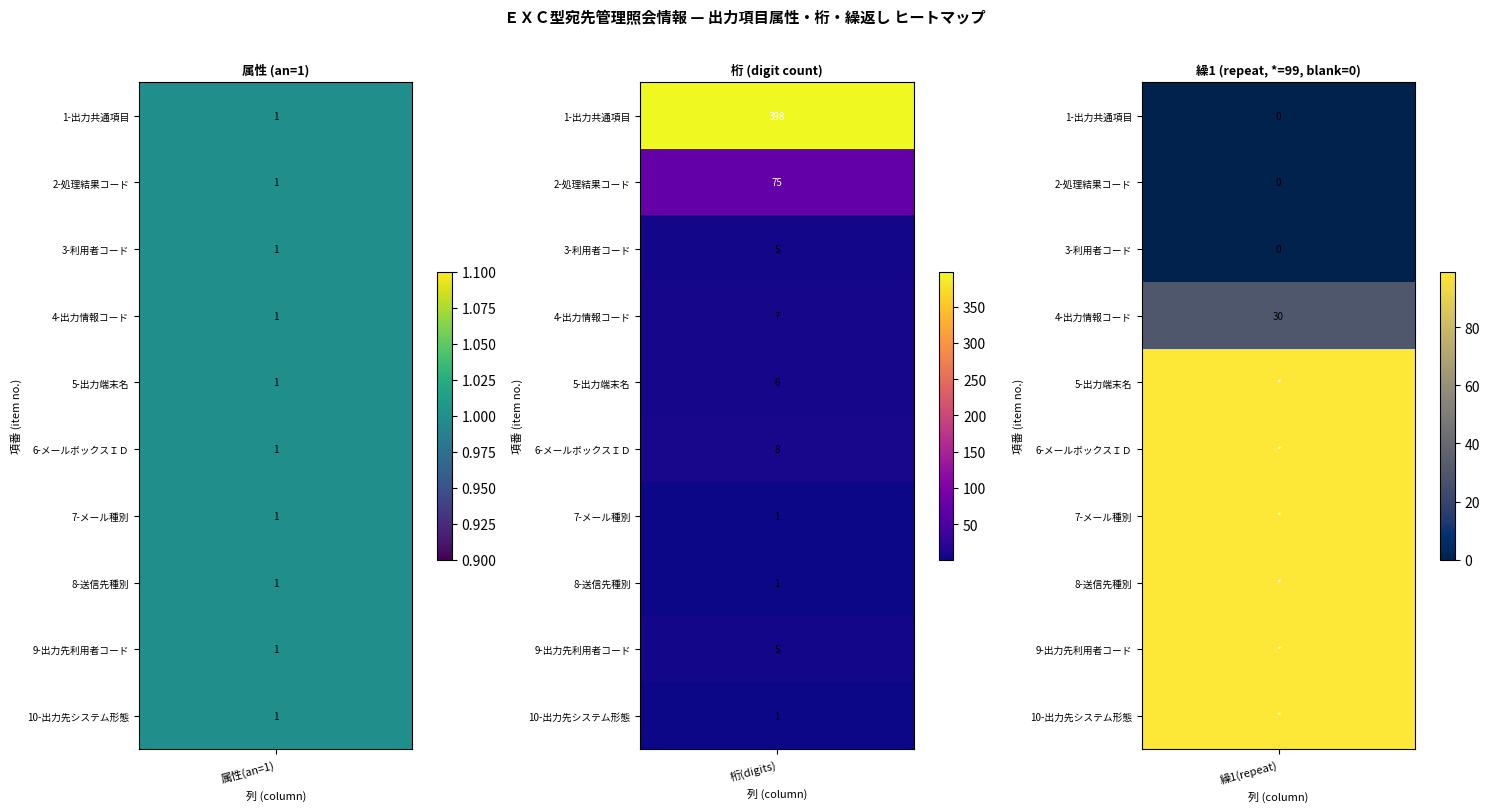

The 1 series shows 7 at 3. True or false?

True